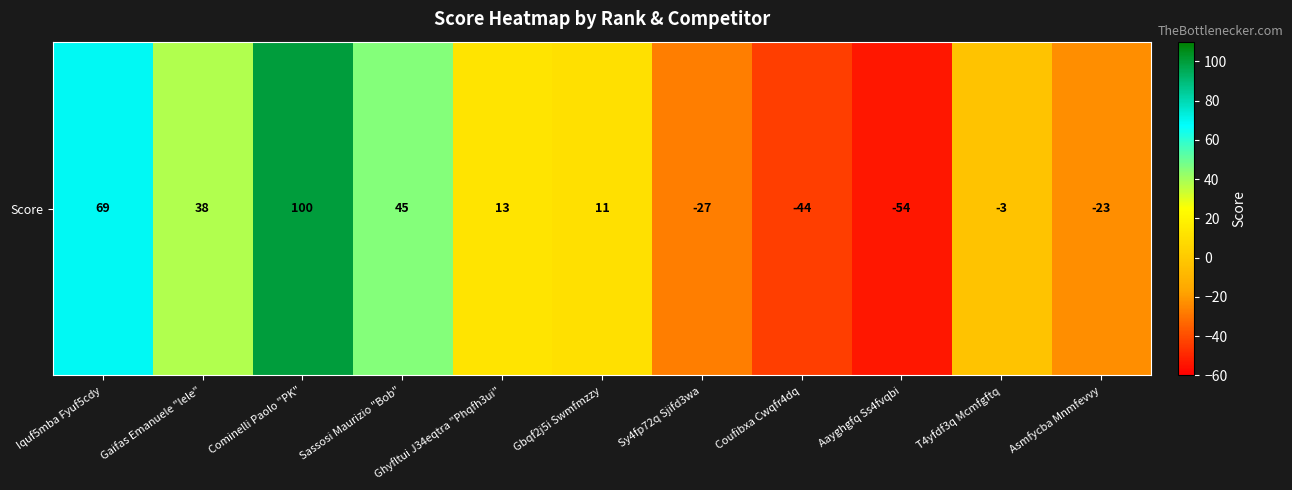

Which category has the lowest value across all series?

Aayghgfq Ss4fvqbi